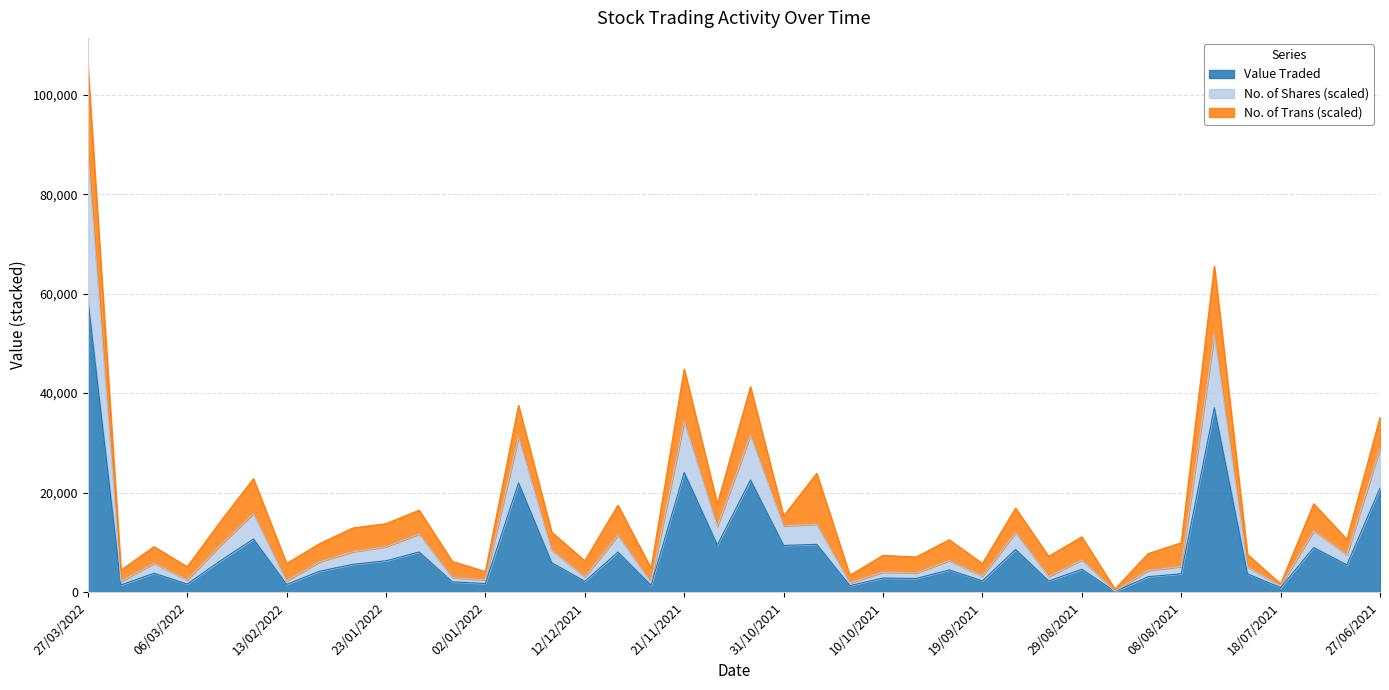

The Value Traded series shows 2151.0 at 12/12/2021. True or false?

True